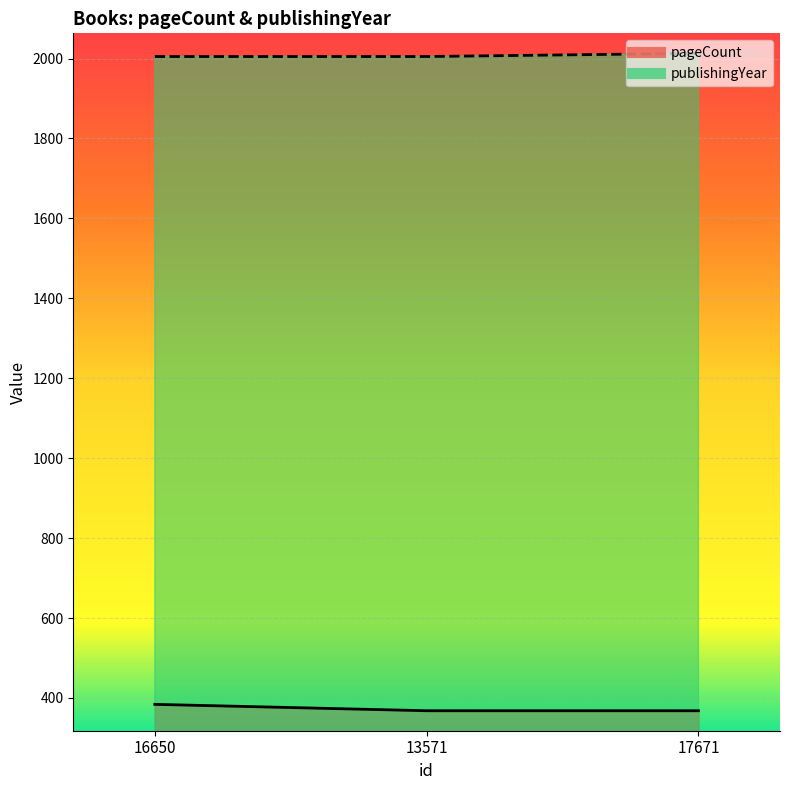

Is it true that pageCount equals 96 at 16650?

False